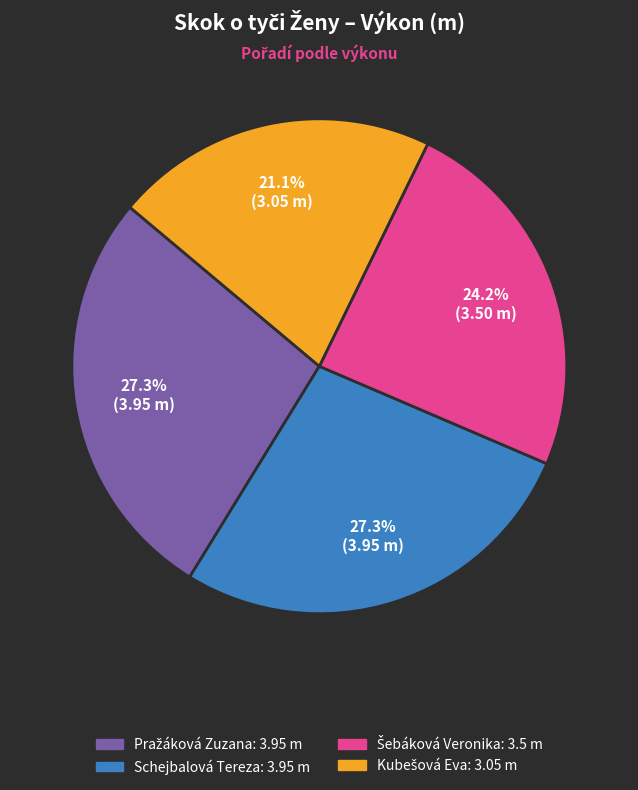

Is there any slice that represents more than half of the pie?

No